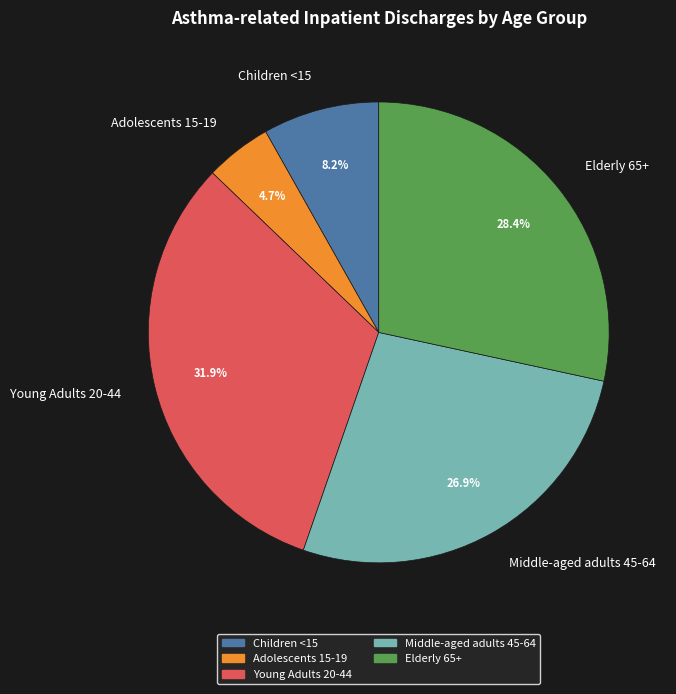

Rank the categories by value from highest to lowest.

Young Adults 20-44, Elderly 65+, Middle-aged adults 45-64, Children <15, Adolescents 15-19